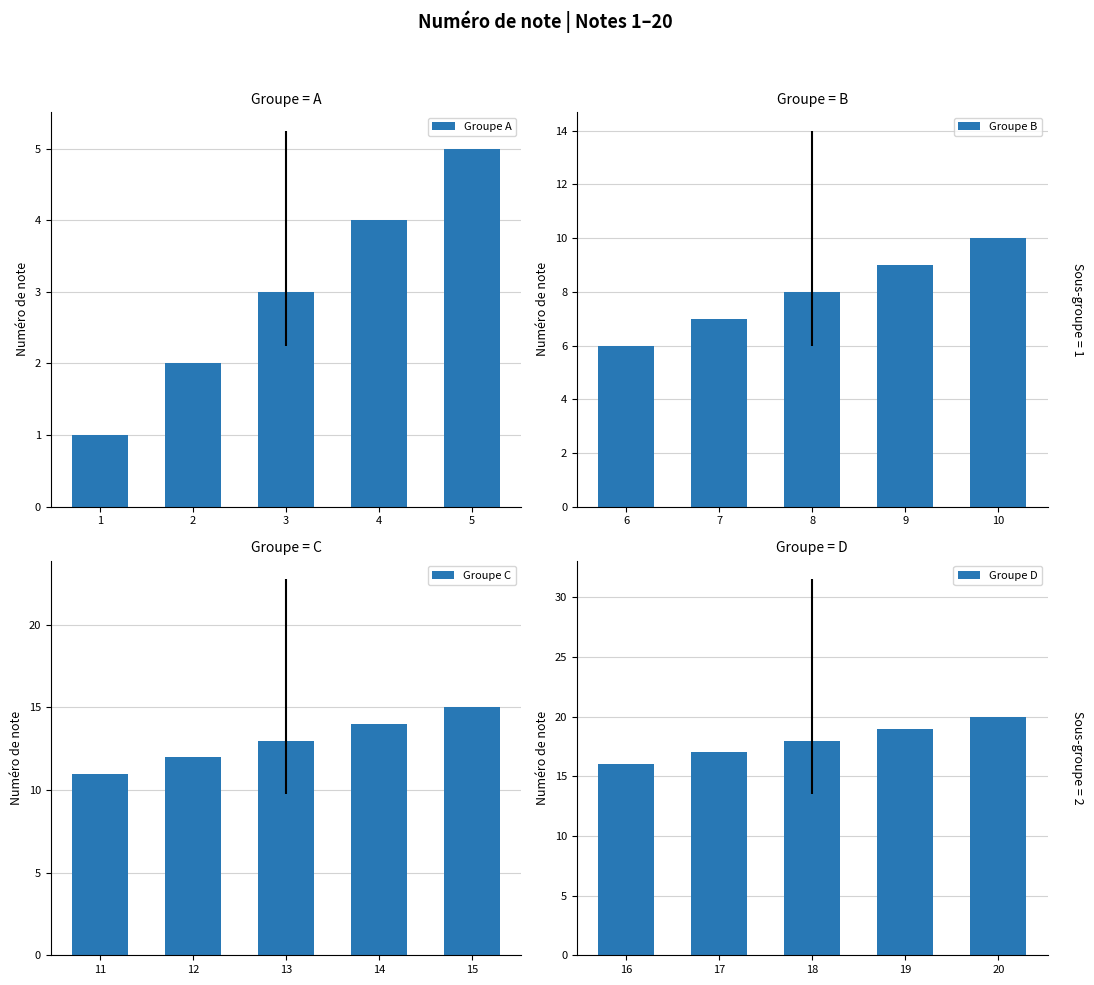

What is the minimum value for Groupe B?

6